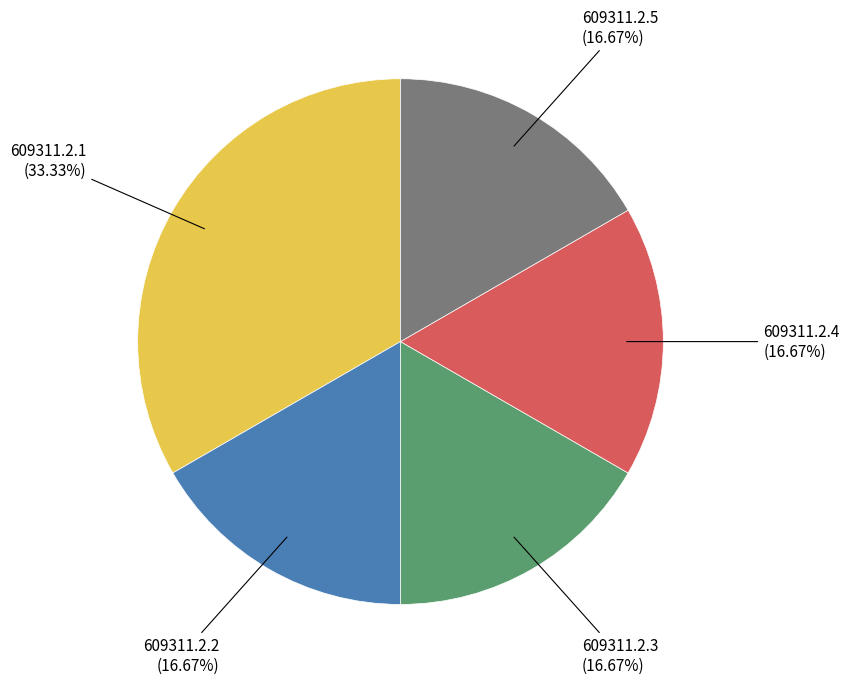

Count the number of slices in the pie.

5